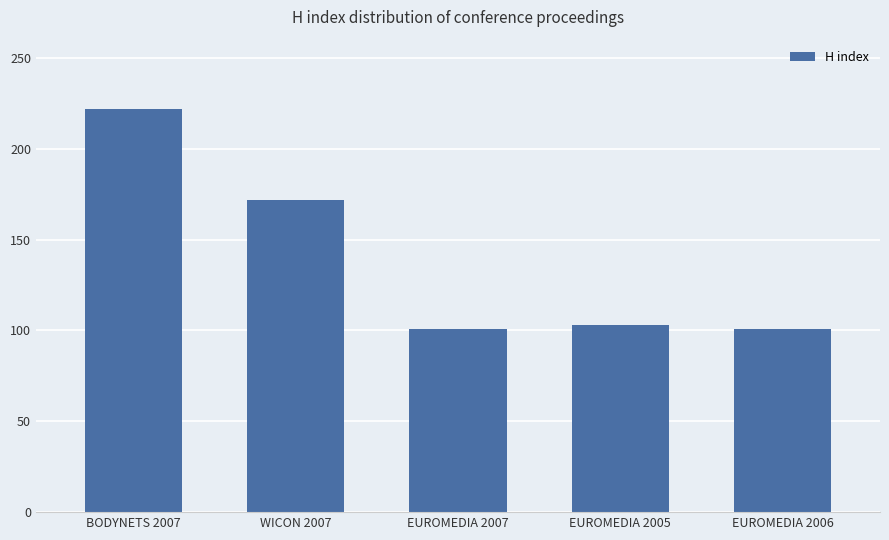

How many series are shown in this chart?

1